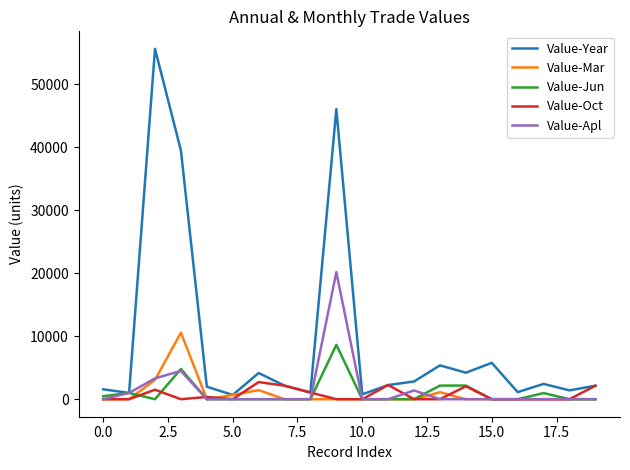

Which series has the largest total across all categories?

Value-Year